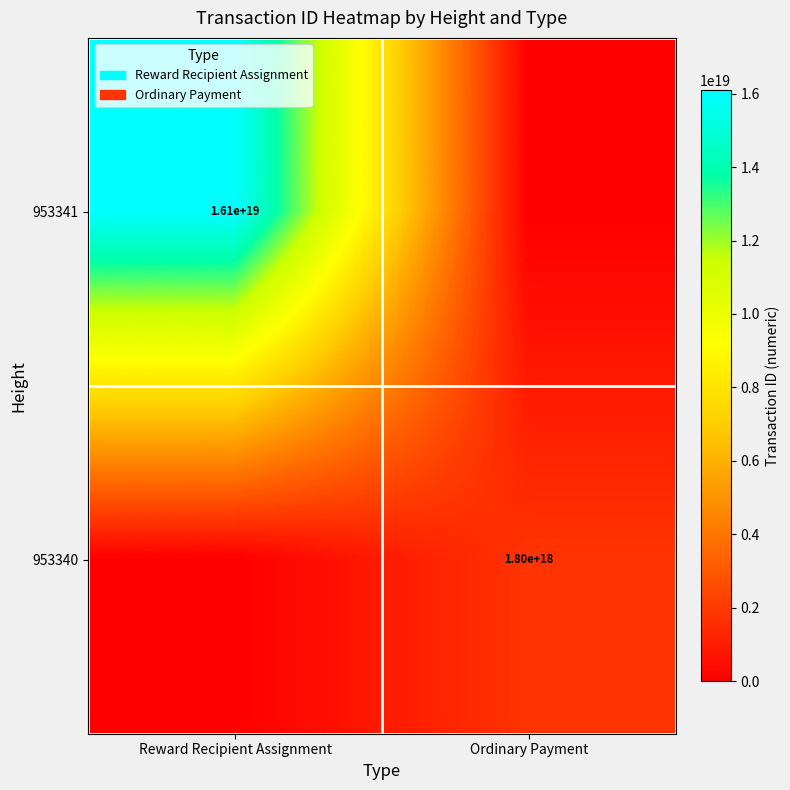

The value of 953340 at Ordinary Payment is 3227486573366341632. True or false?

False